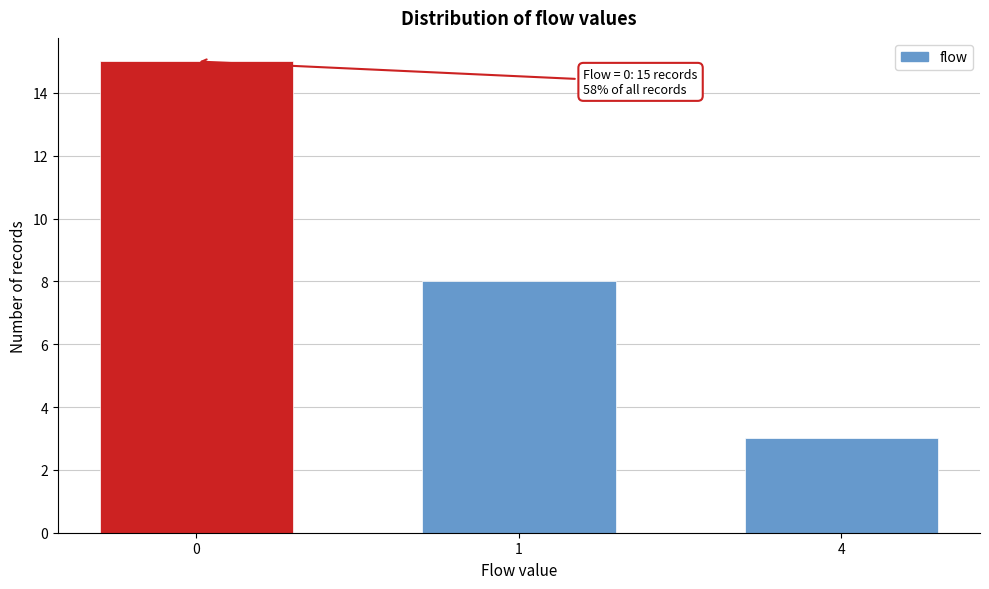

Reading left to right, list all the values displayed in this chart.

15	8	3